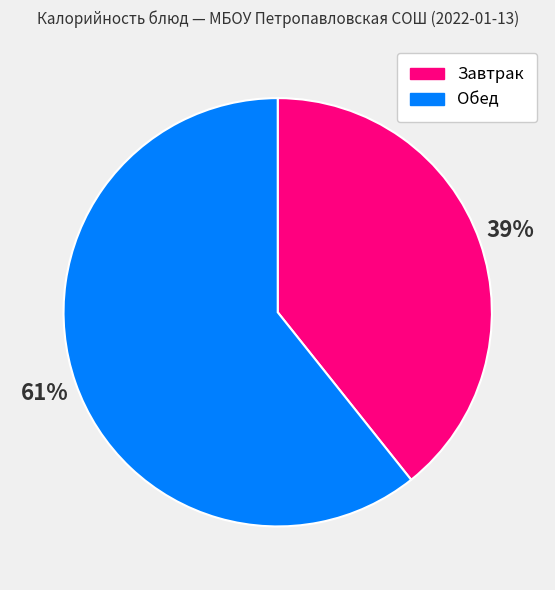

Is there any slice that represents more than half of the pie?

Yes